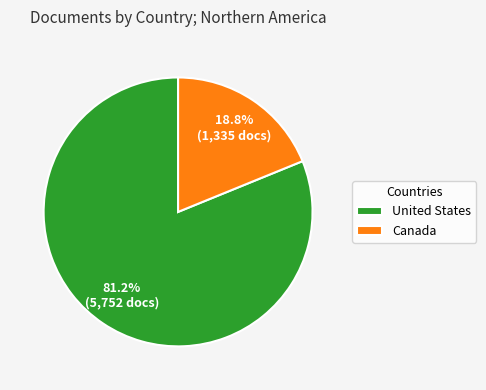

True or false: Canada accounts for 19% of the total.

True